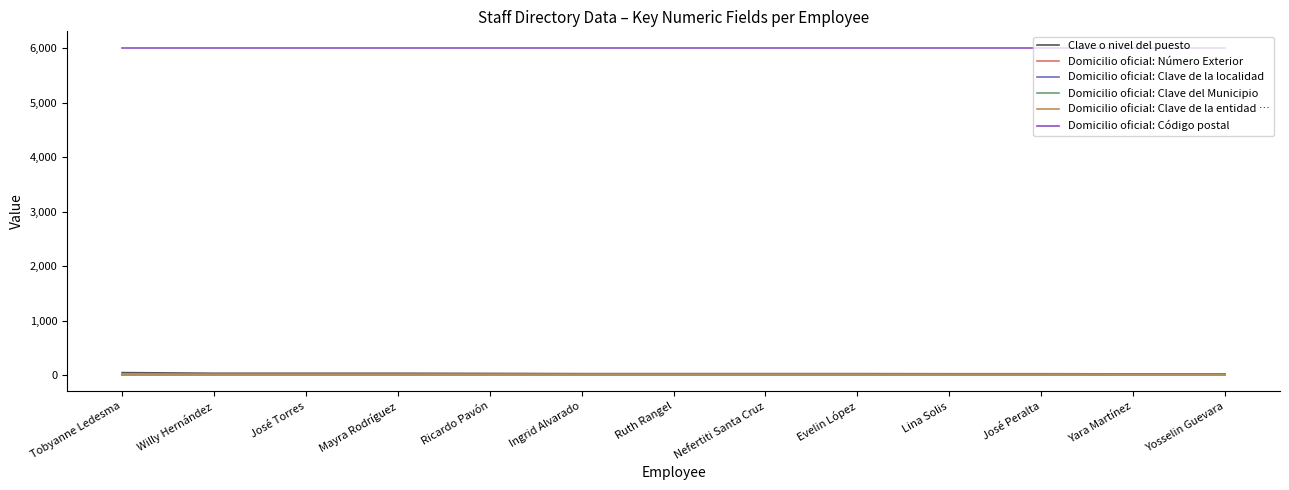

True or false: Domicilio oficial: Número Exterior has a value of 2 at Evelin López.

True